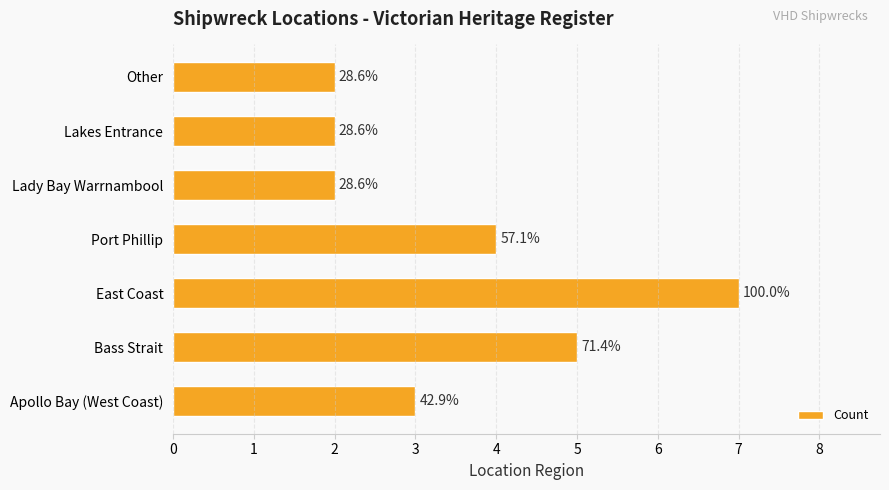

What is the greatest value displayed?

7